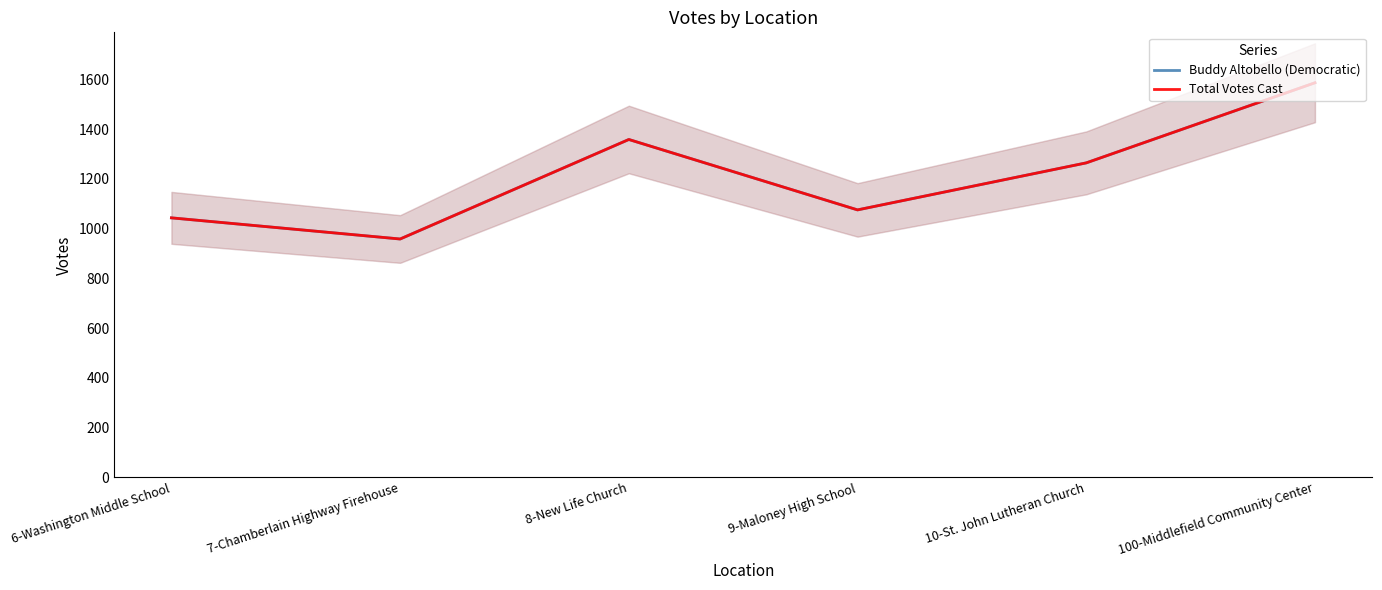

Does the chart have visible grid lines?

No